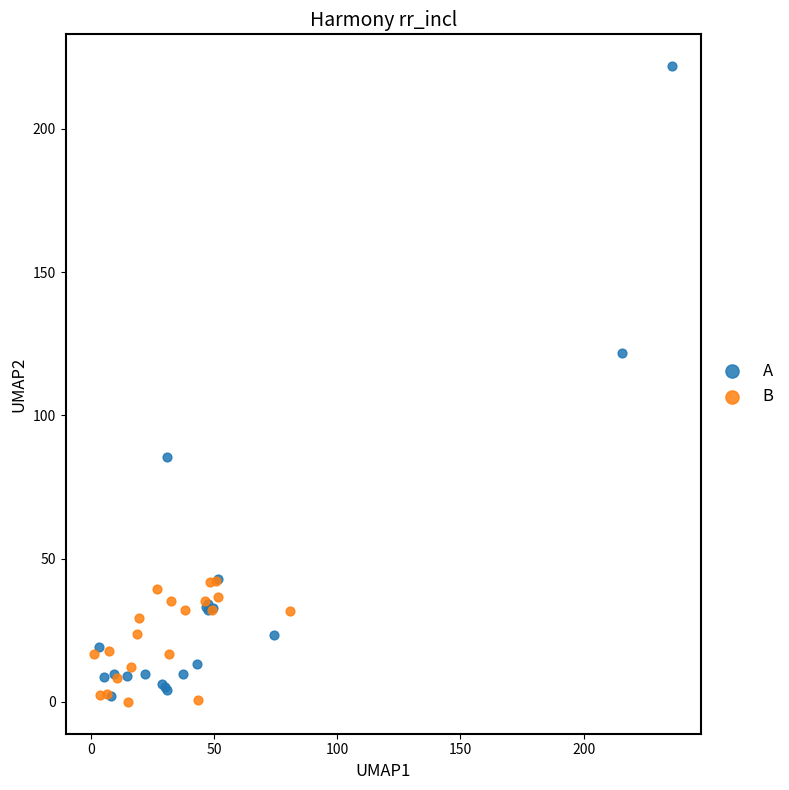

Which series has the largest Y range (max minus min)?

A